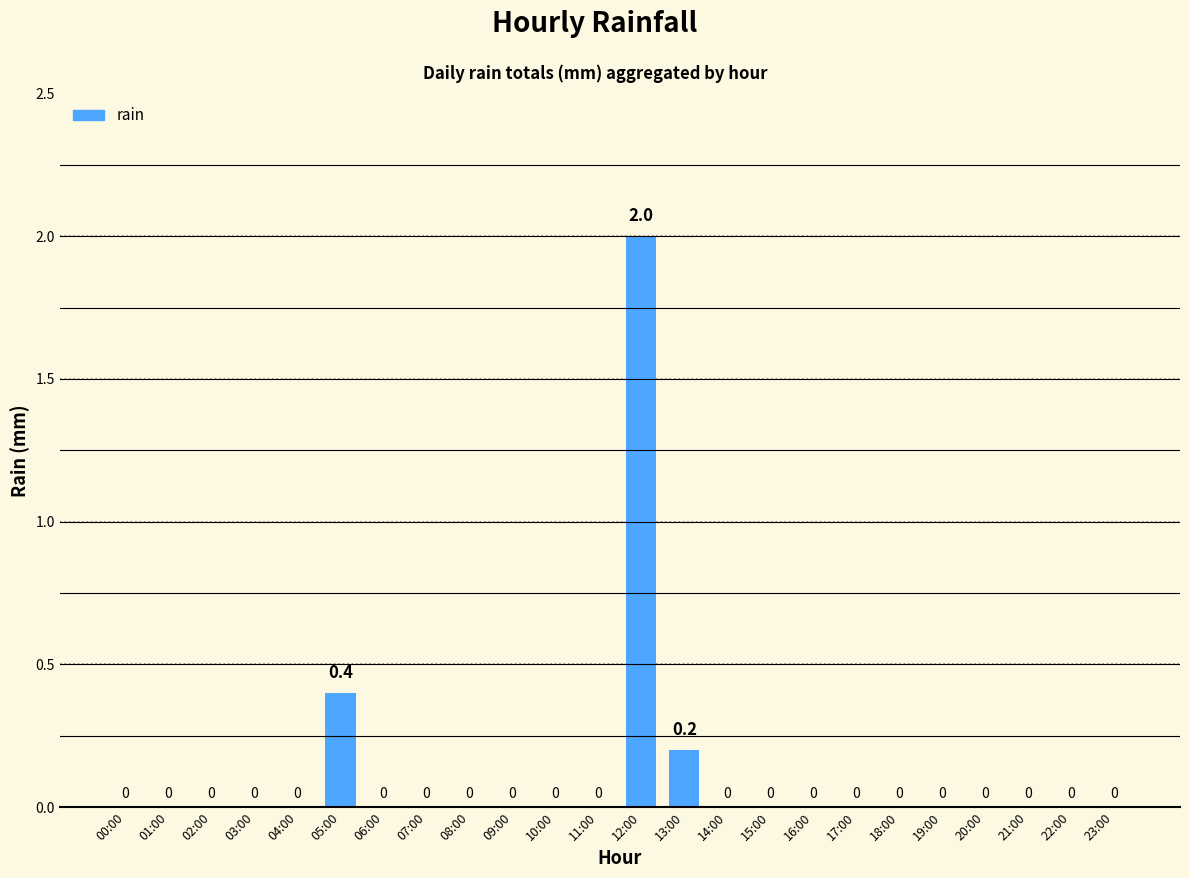

Where is the data nearest to the value 1?

05:00